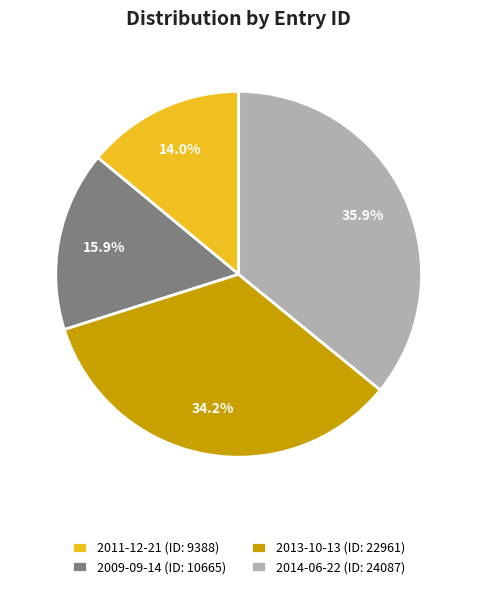

The 2013-10-13 slice represents 21% of the pie. True or false?

False